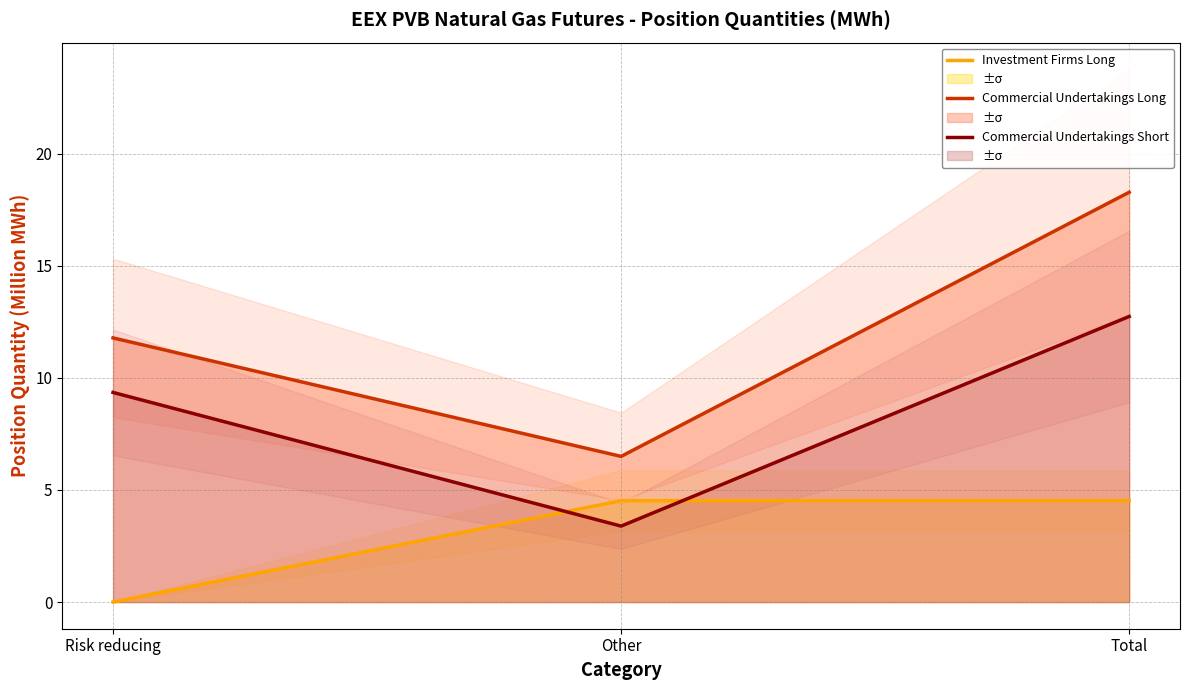

What is the sum of the Commercial Undertakings Short values at Total and Other?

16.1